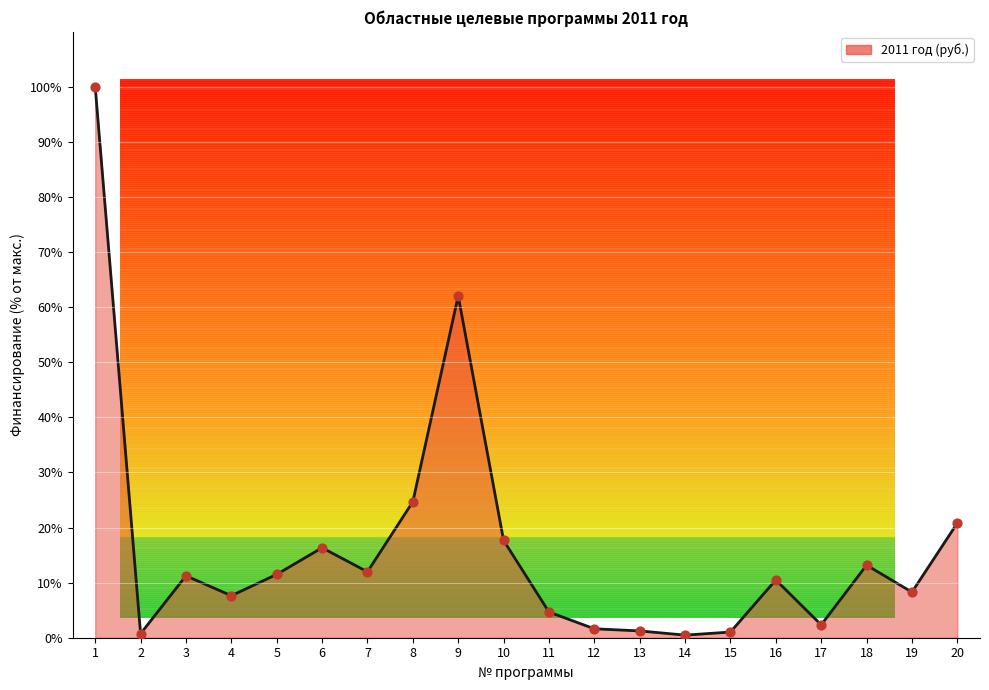

Between 10 and 7, which is larger?

10